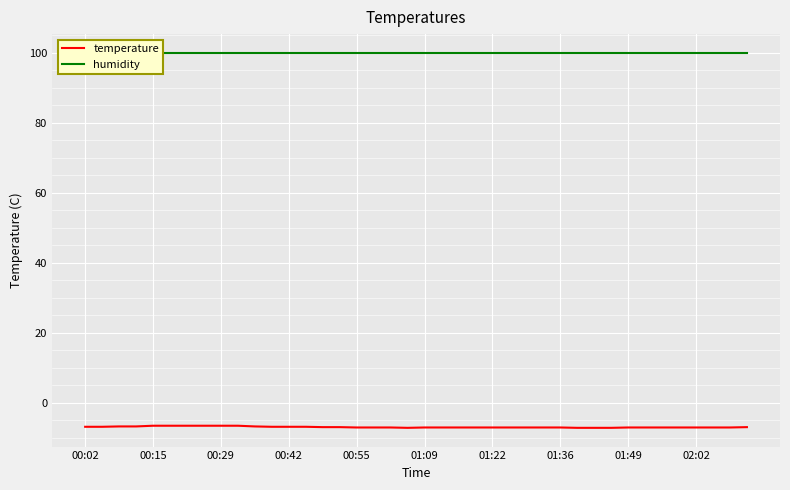

What is the total value across all series at 34?

92.9